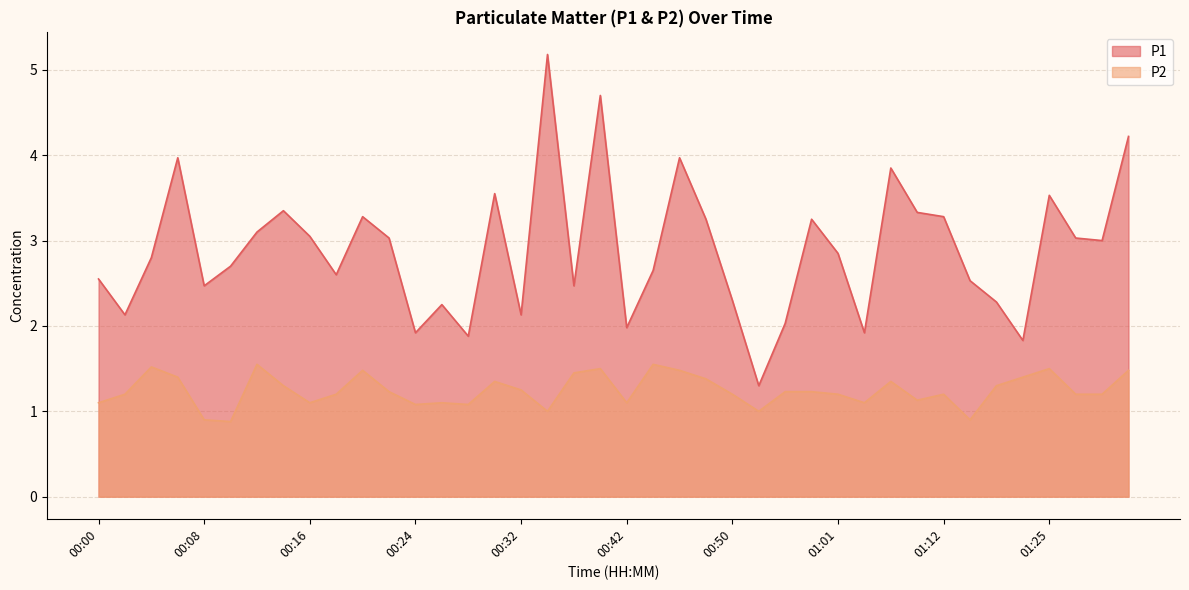

How many values in the P2 series exceed 1?

35